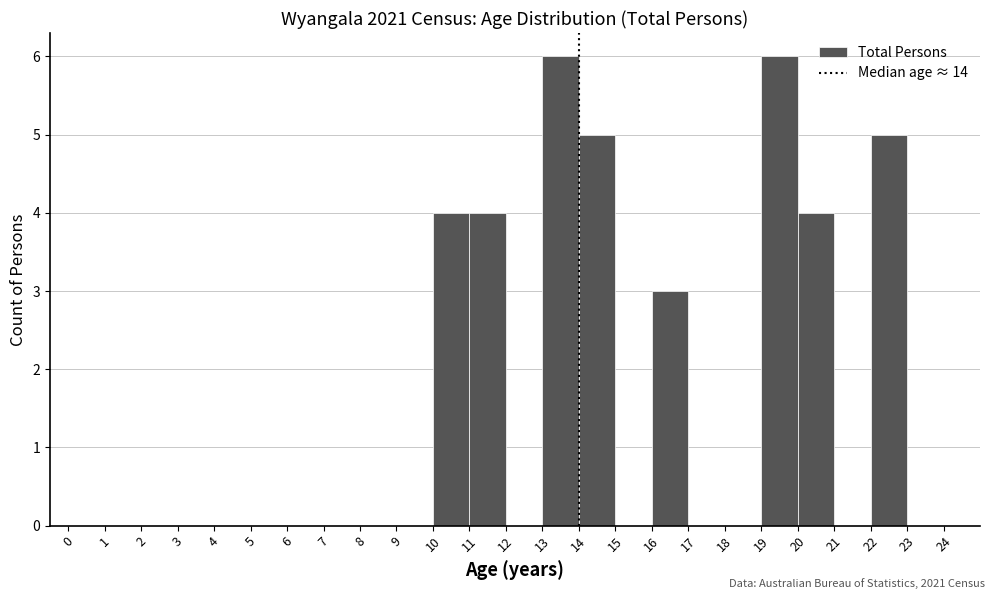

How tall is the bar that spans 14 to 15 on the x-axis? The values are not printed on the chart, so give them approximately, as read against the axis.

5